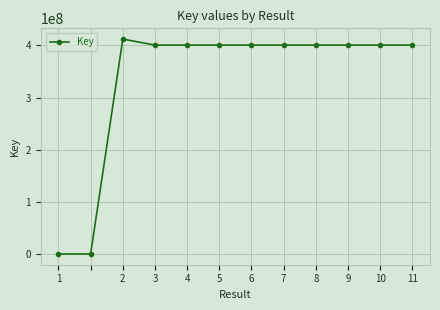

True or false: there are more than 0 points higher than both neighbors.

True